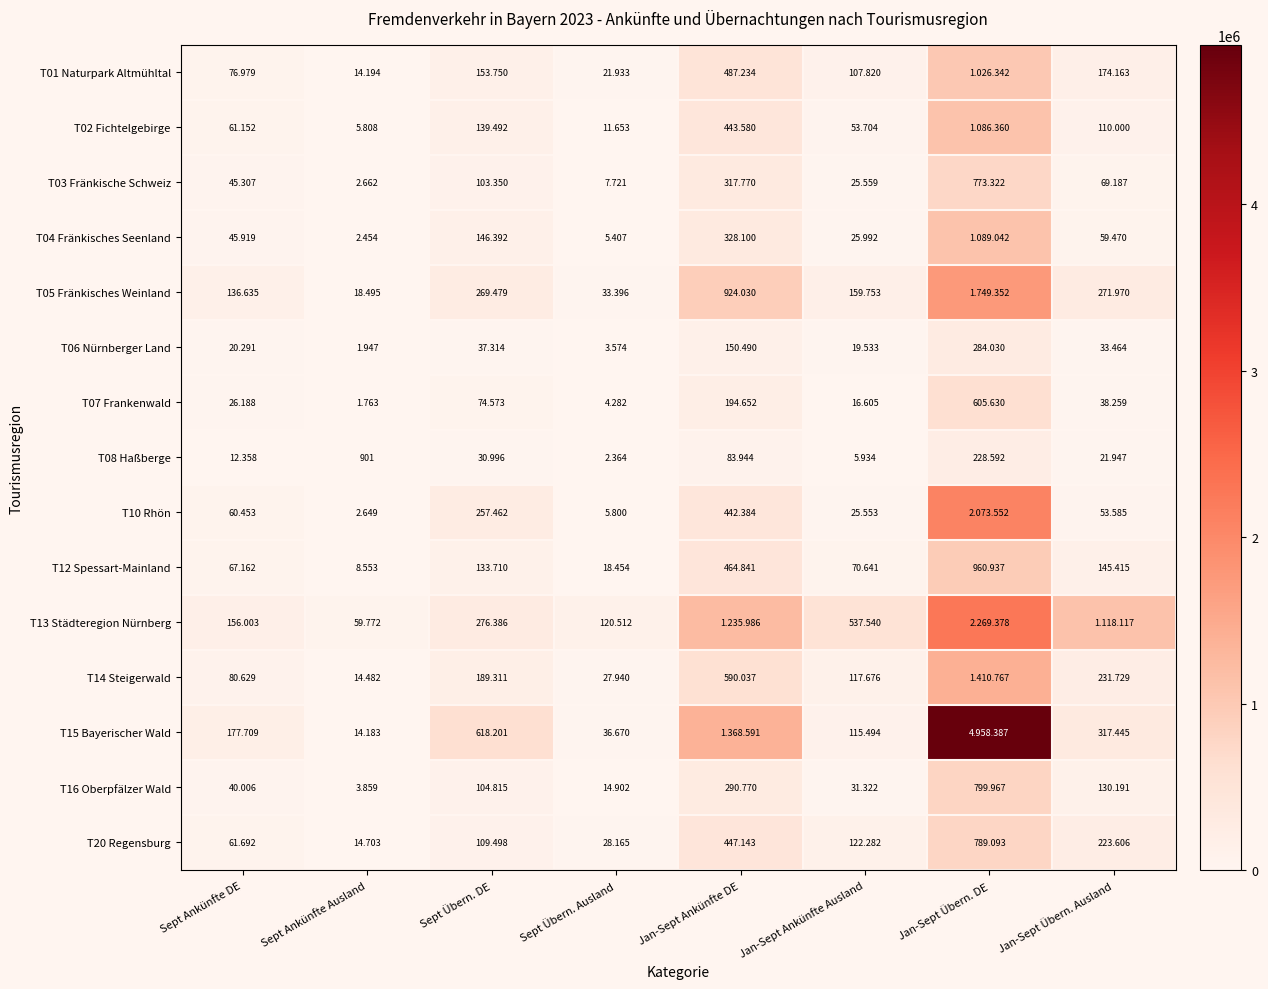

What is the smallest value displayed?

901